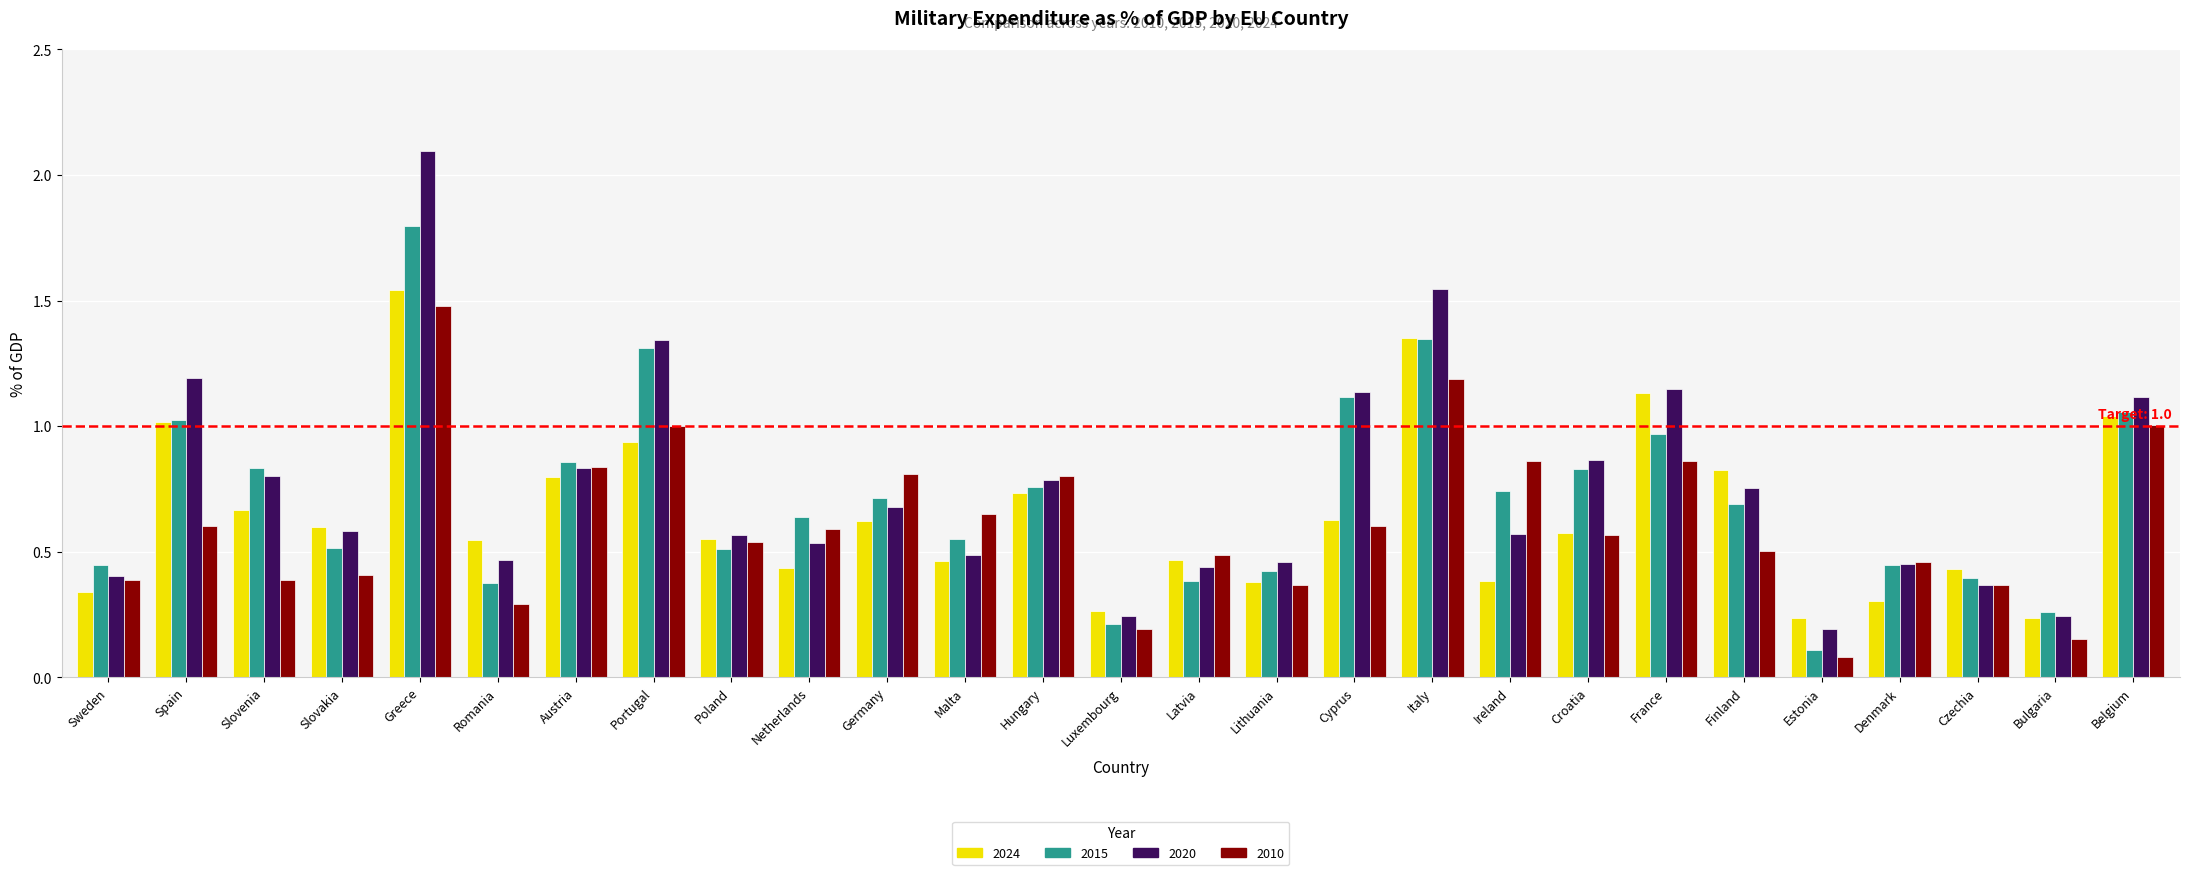

Between Germany and Latvia, which series saw the biggest shift?

2015